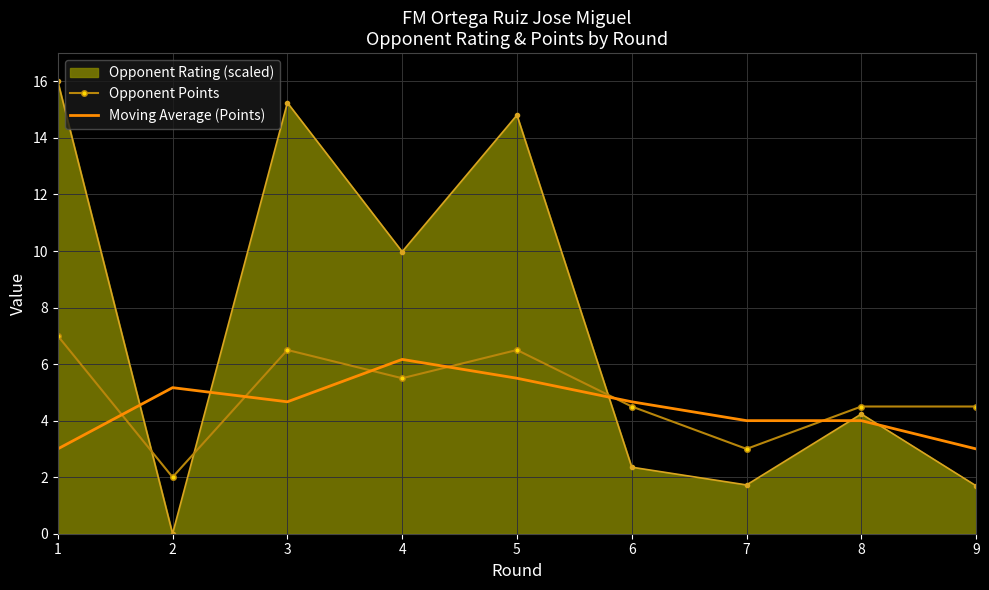

Is the value of Moving Average (Points) at 9 greater than the value of Opponent Points at 9?

No